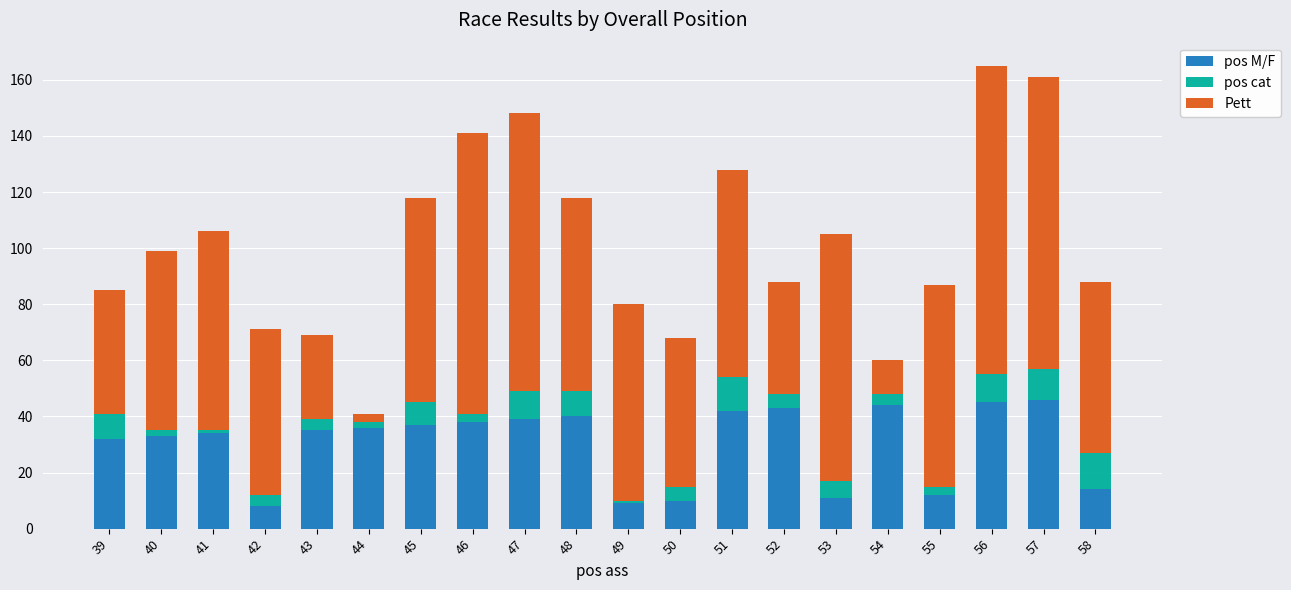

What is the minimum value for pos M/F?

8